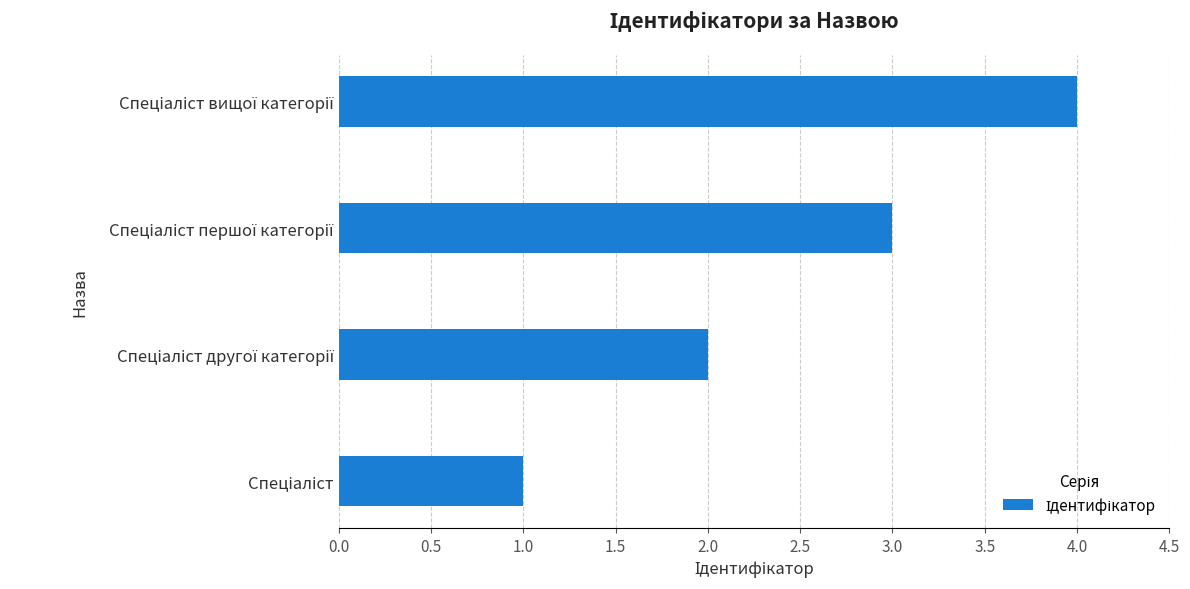

What is the greatest value displayed?

4